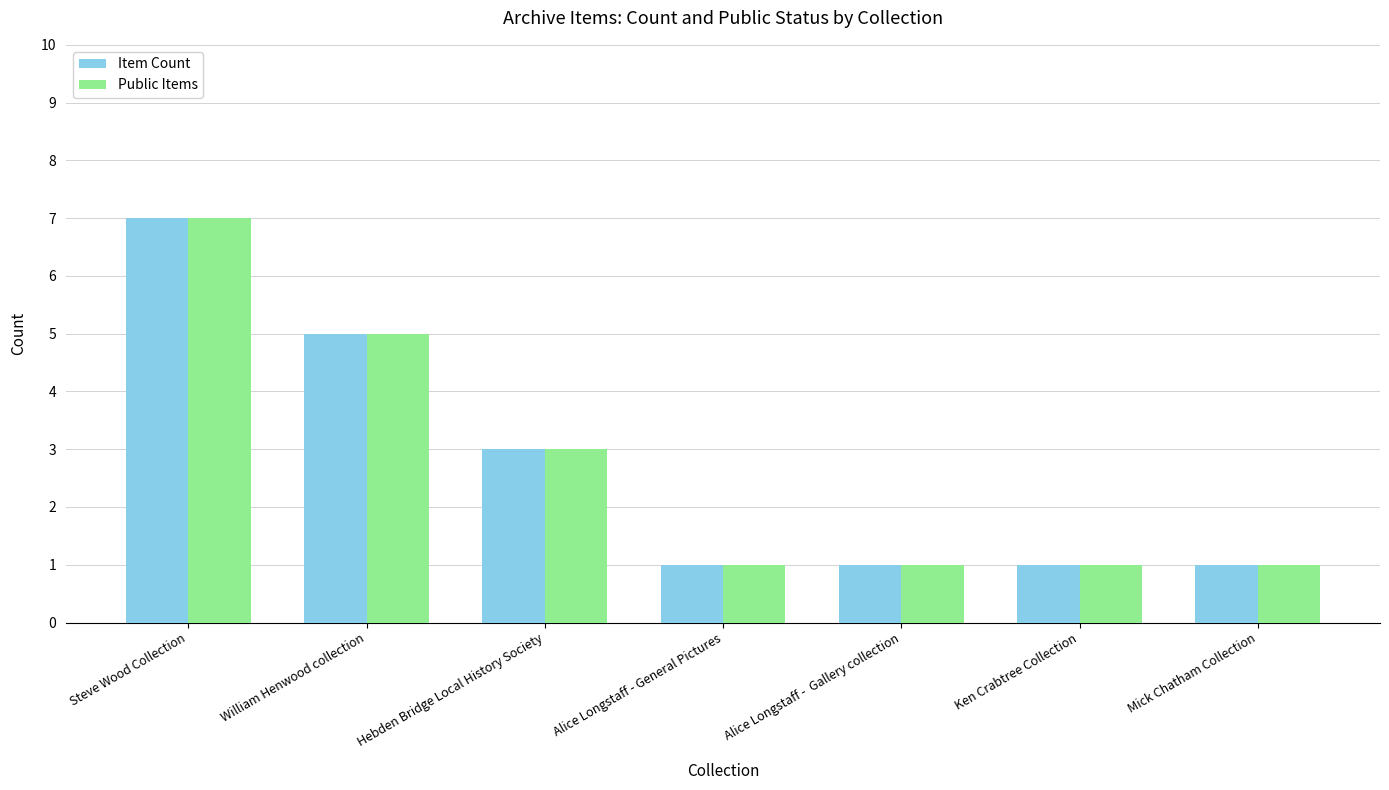

Reading left to right, list all the values displayed in this chart.

Item Count: Steve Wood Collection=7	William Henwood collection=5	Hebden Bridge Local History Society=3	Alice Longstaff - General Pictures=1	Alice Longstaff -  Gallery collection=1	Ken Crabtree Collection=1	Mick Chatham Collection=1
Public Items: Steve Wood Collection=7	William Henwood collection=5	Hebden Bridge Local History Society=3	Alice Longstaff - General Pictures=1	Alice Longstaff -  Gallery collection=1	Ken Crabtree Collection=1	Mick Chatham Collection=1